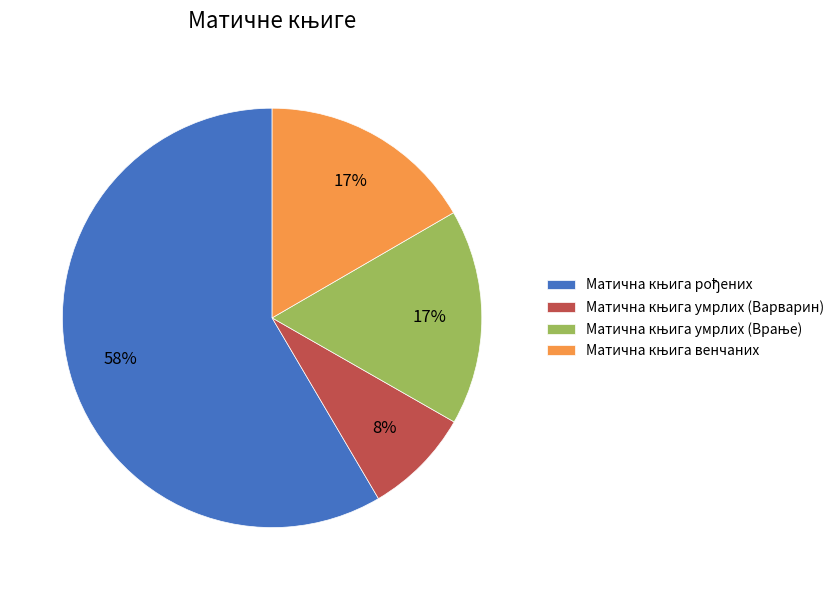

Does any single category account for the majority?

Yes